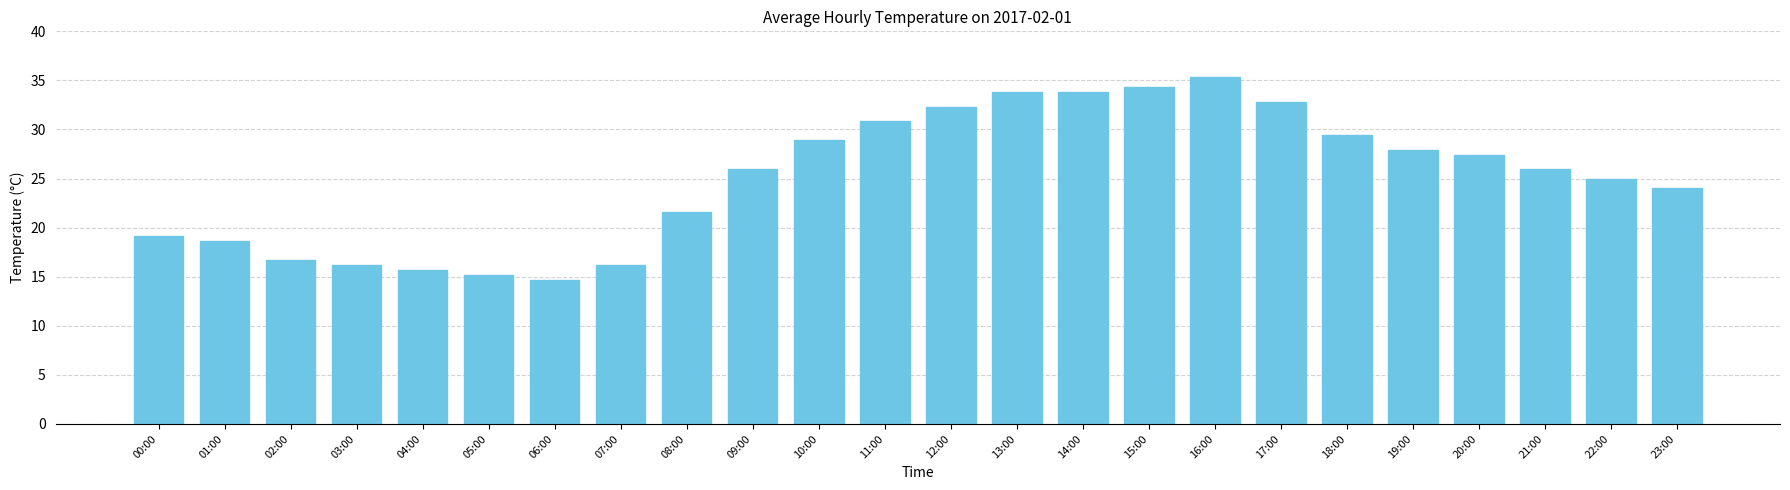

What is the label of the 22nd bar from the left?

21:00